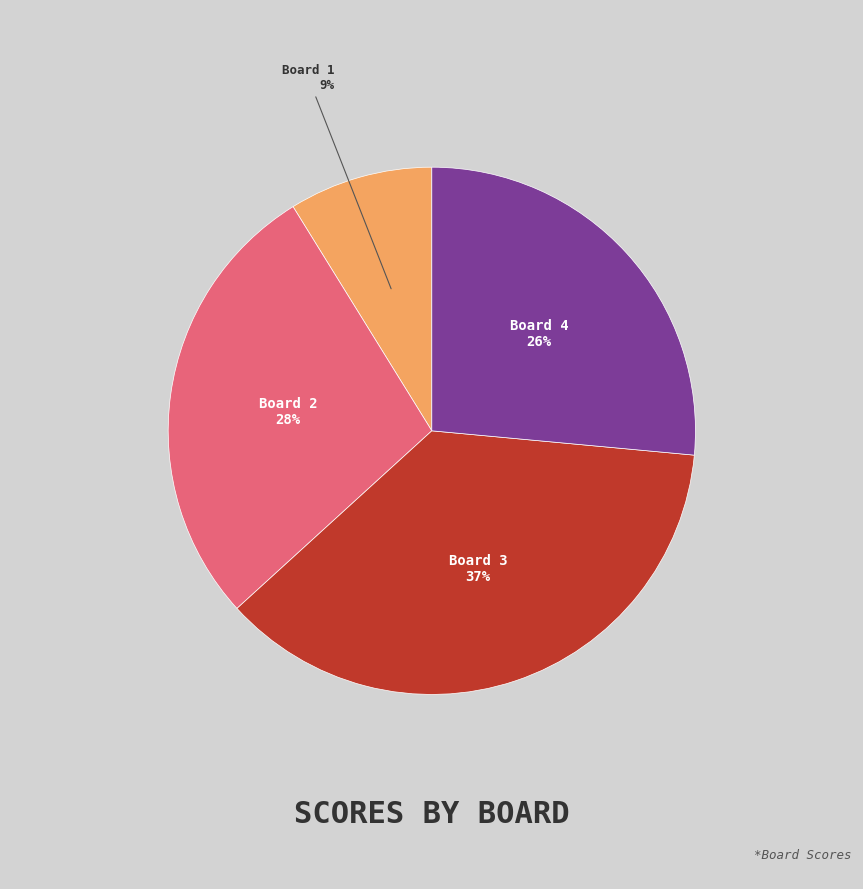

Is there a majority slice in this chart?

No